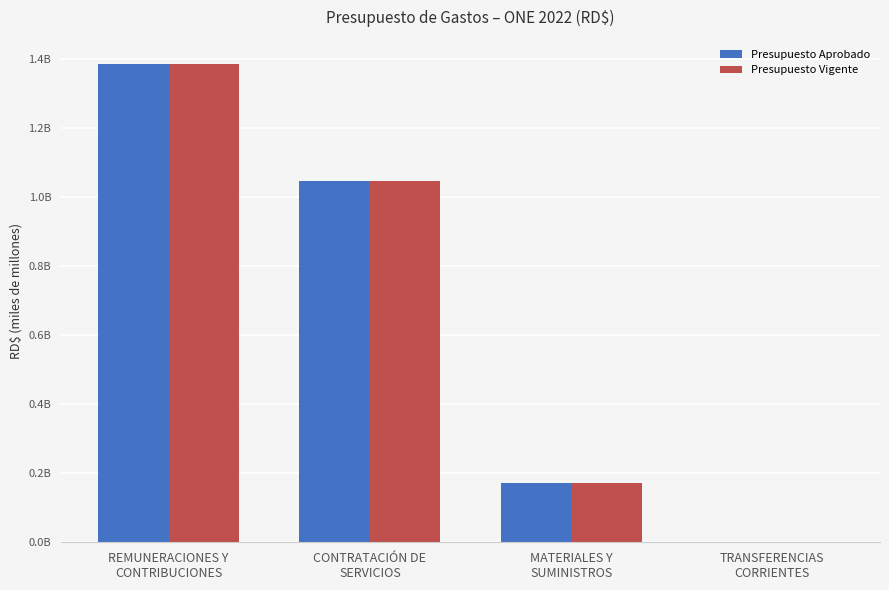

The value of Presupuesto Aprobado at TRANSFERENCIAS
CORRIENTES is 1300000. True or false?

True